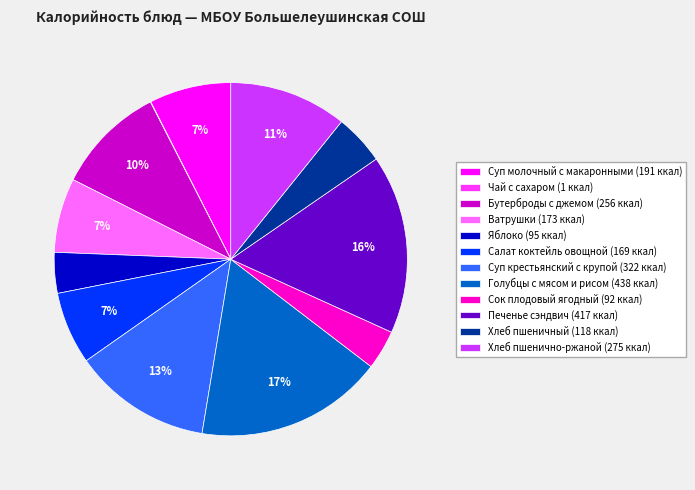

True or false: Суп крестьянский с крупой (322 ккал) accounts for 27% of the total.

False